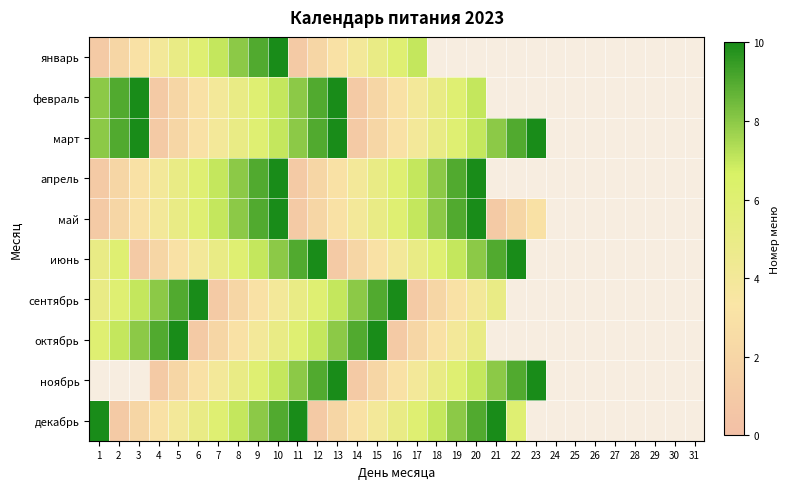

What is the difference between the maximum and minimum values in the декабрь series?

9.0